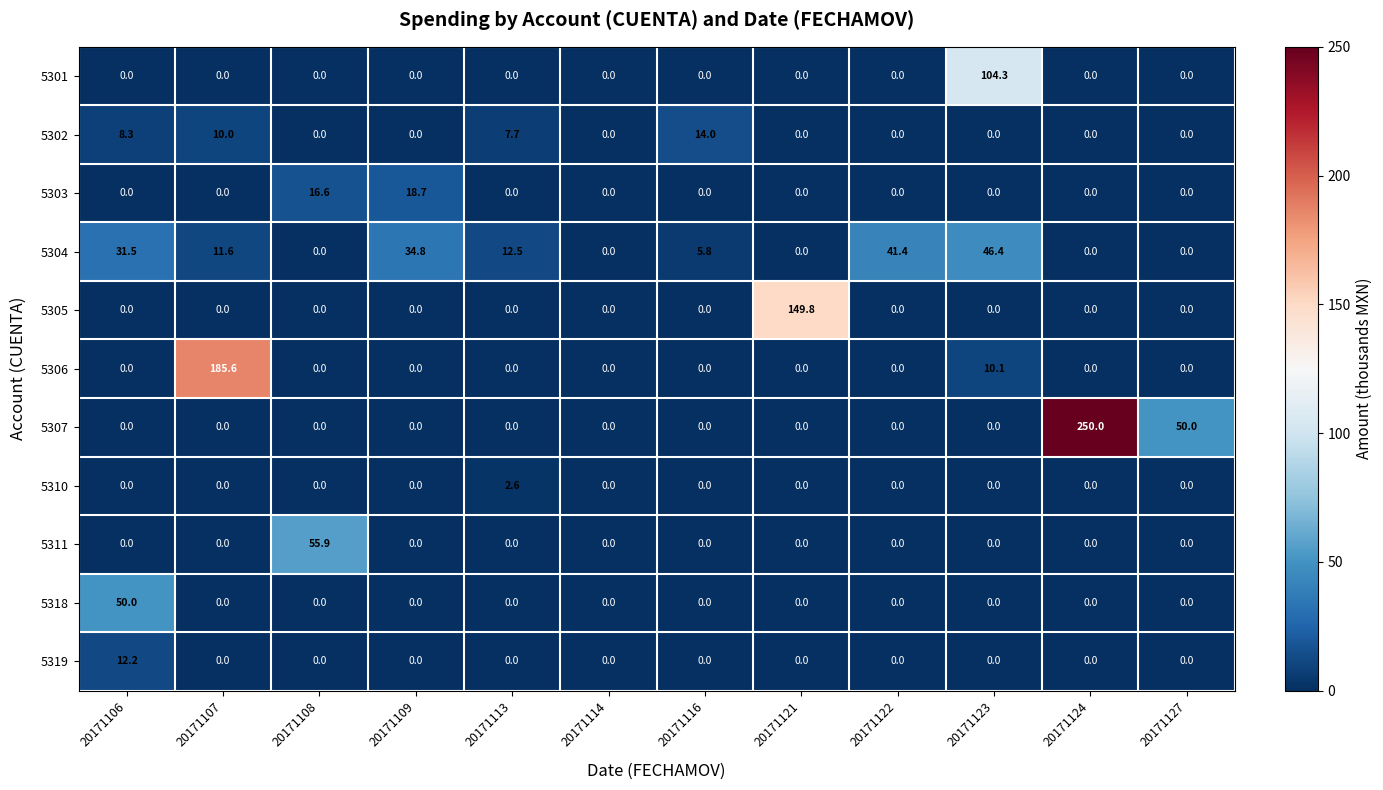

Is it true that 5311 equals 0.0 at 20171127?

True